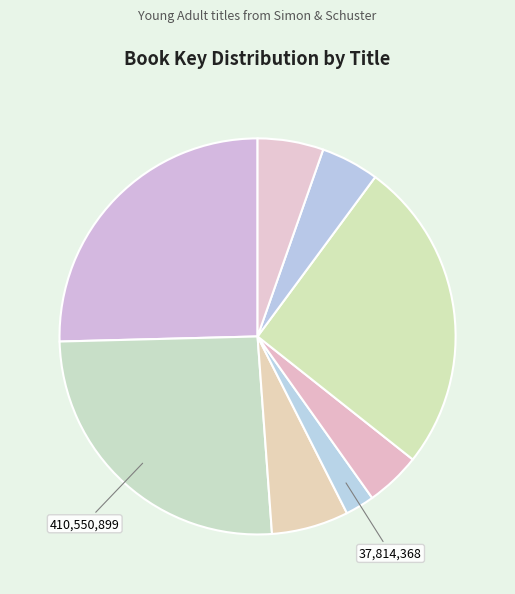

To the nearest percent, what is the average slice percentage?

12%